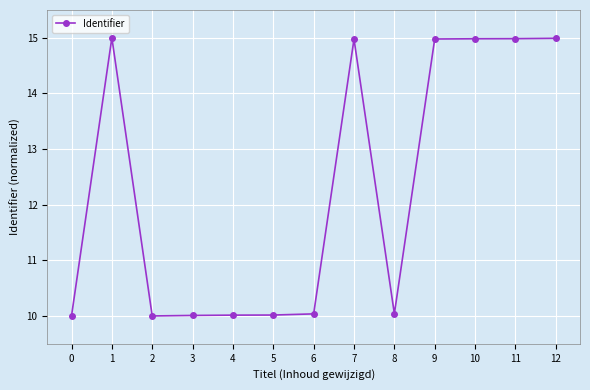

True or false: the data shows 10.0 at 4.

True